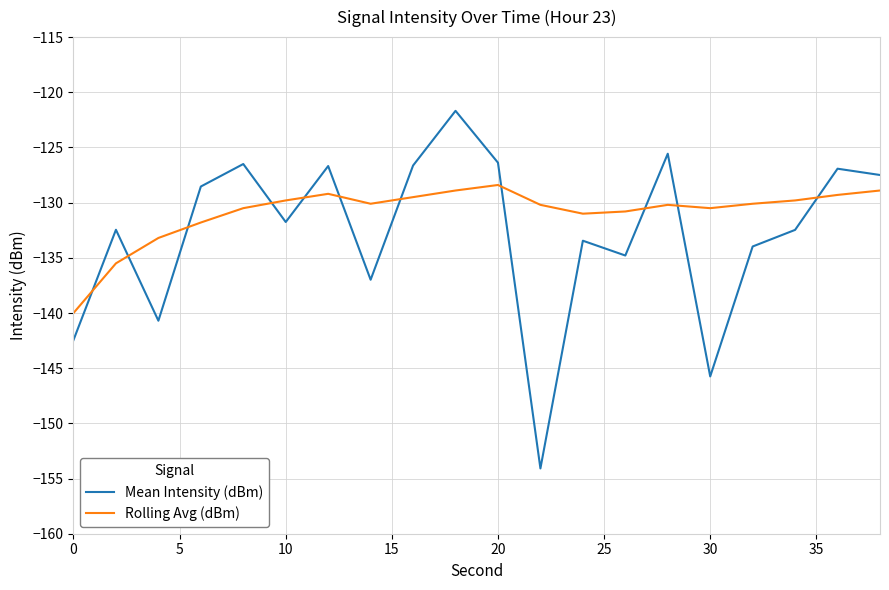

What is the difference between the maximum and minimum values in the Rolling Avg (dBm) series?

11.6